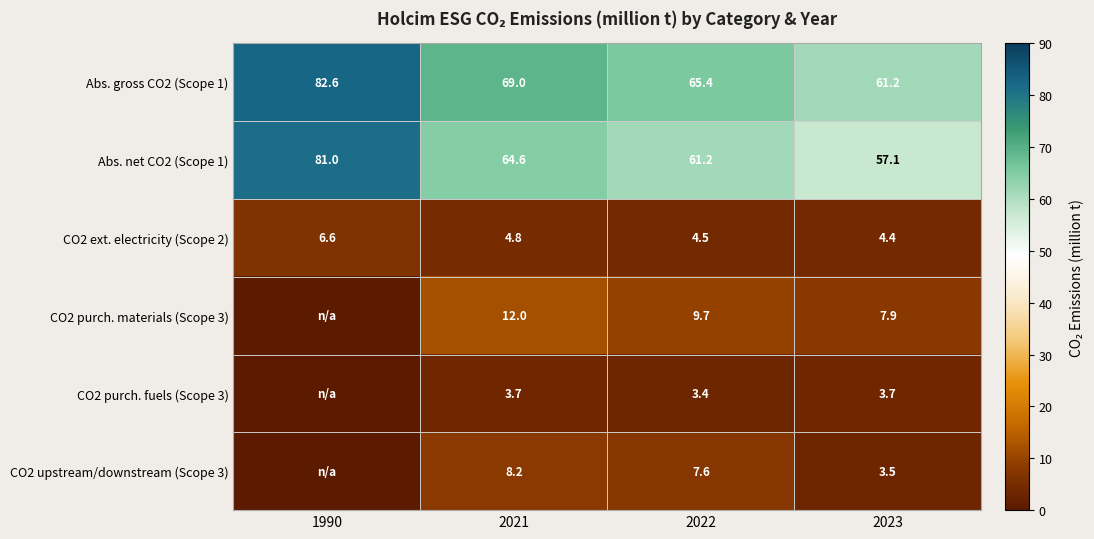

Where is CO2 ext. electricity (Scope 2) nearest to the value 5?

2021